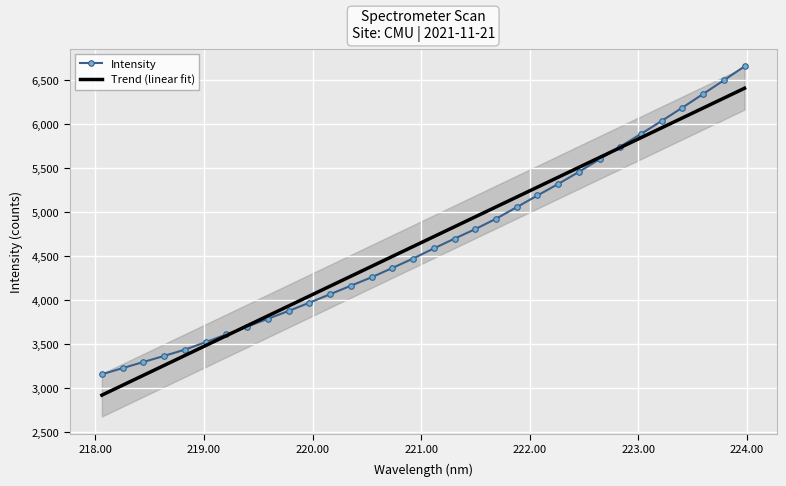

Count the number of data series in this chart.

1